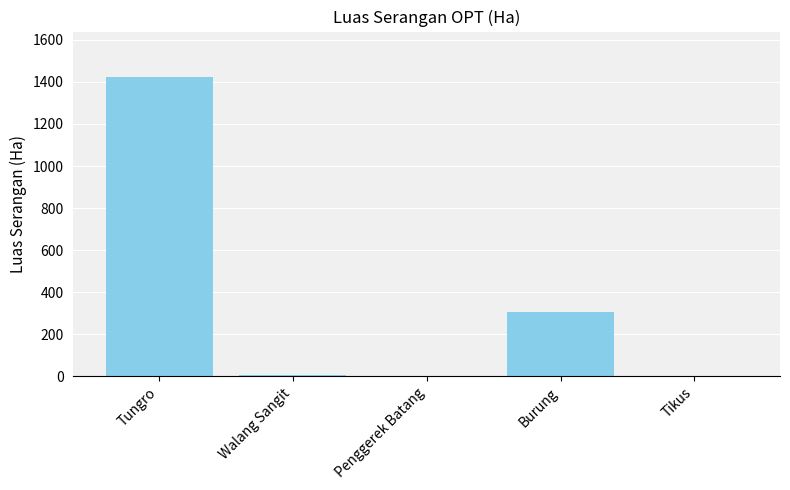

Are the bars horizontal?

No